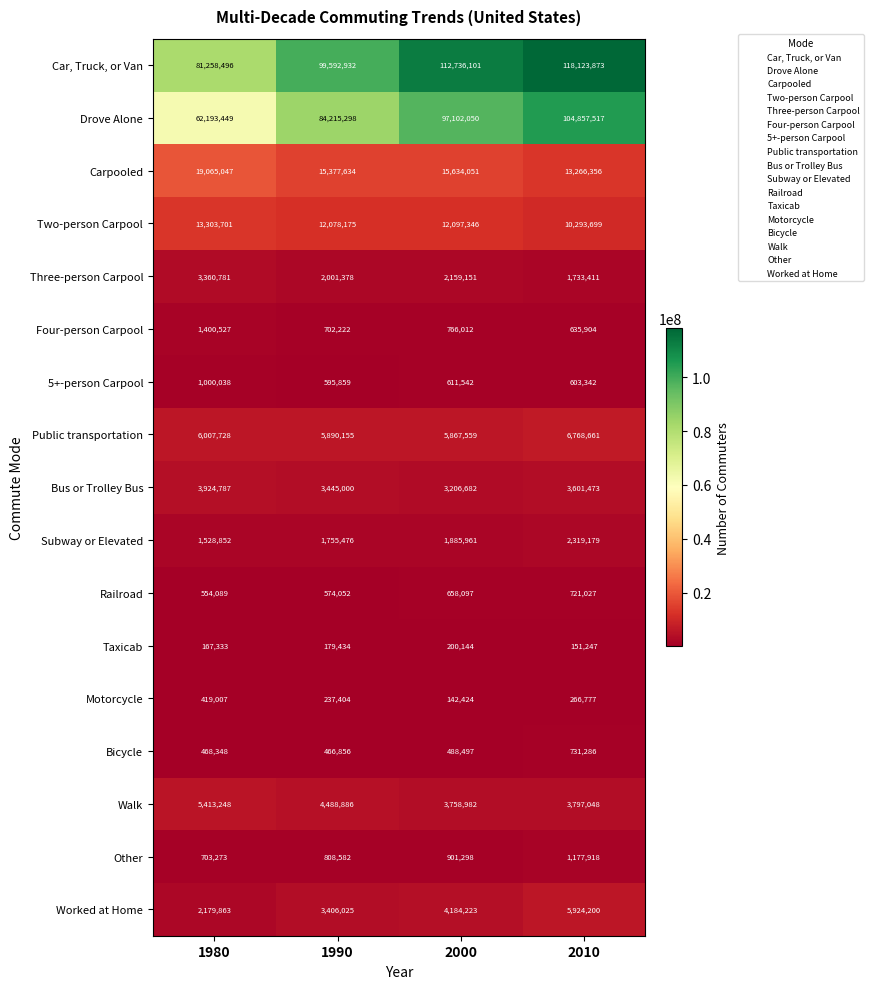

What is the total value across all series at 2010?

274972918